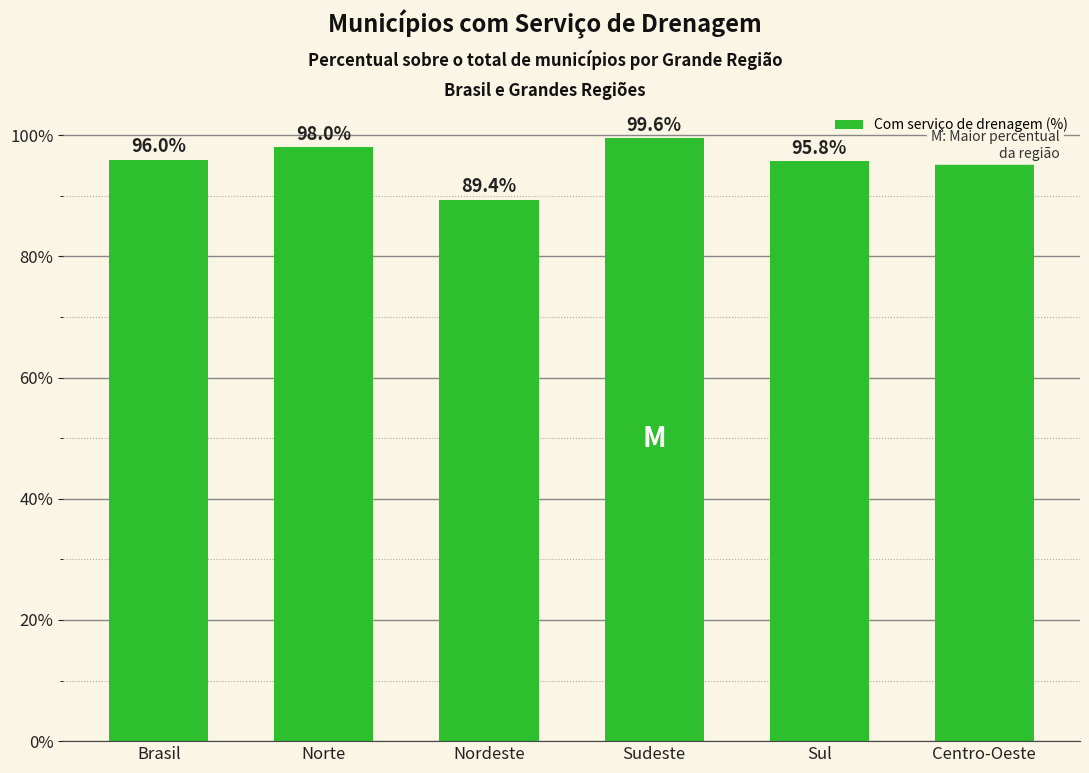

Which has a higher value, Sudeste or Centro-Oeste?

Sudeste